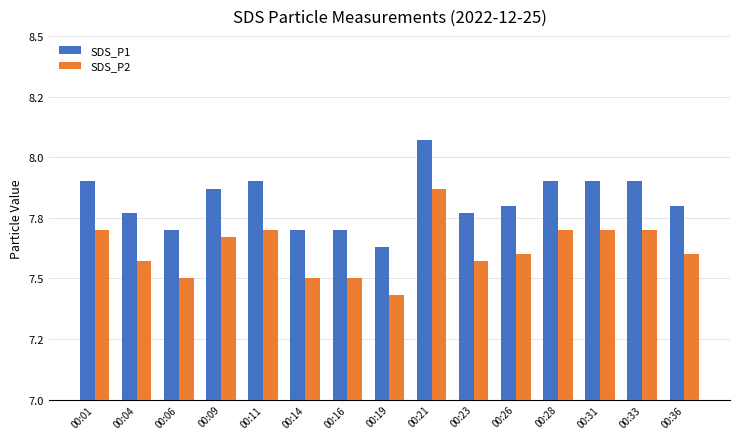

Are the bars grouped side by side (vs. stacked)?

Yes